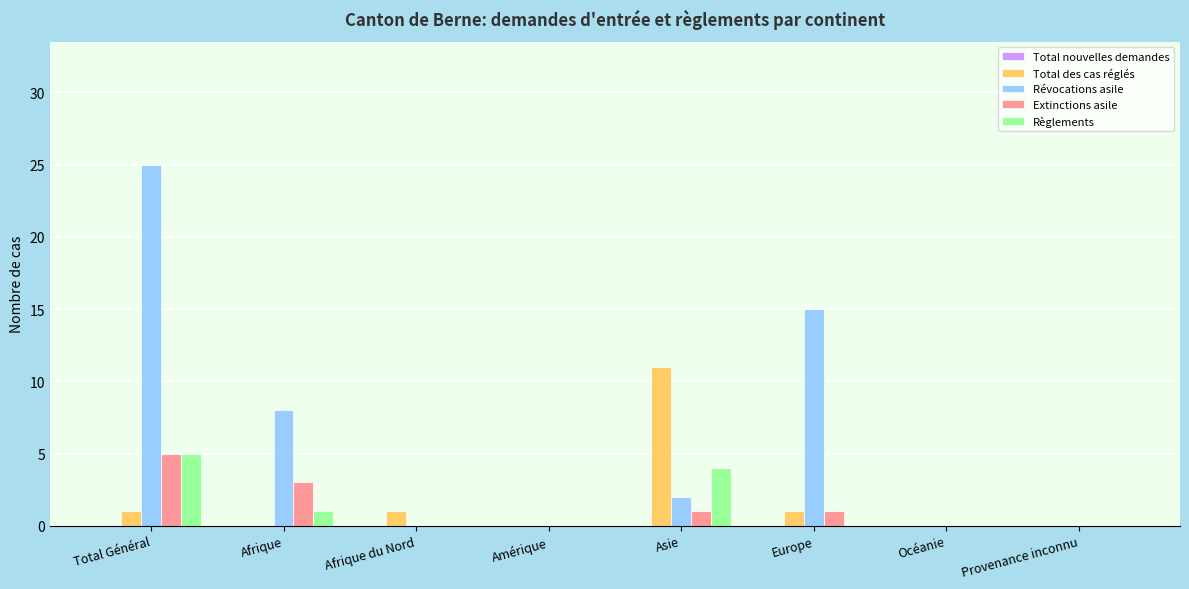

What is the maximum value for Révocations asile?

25